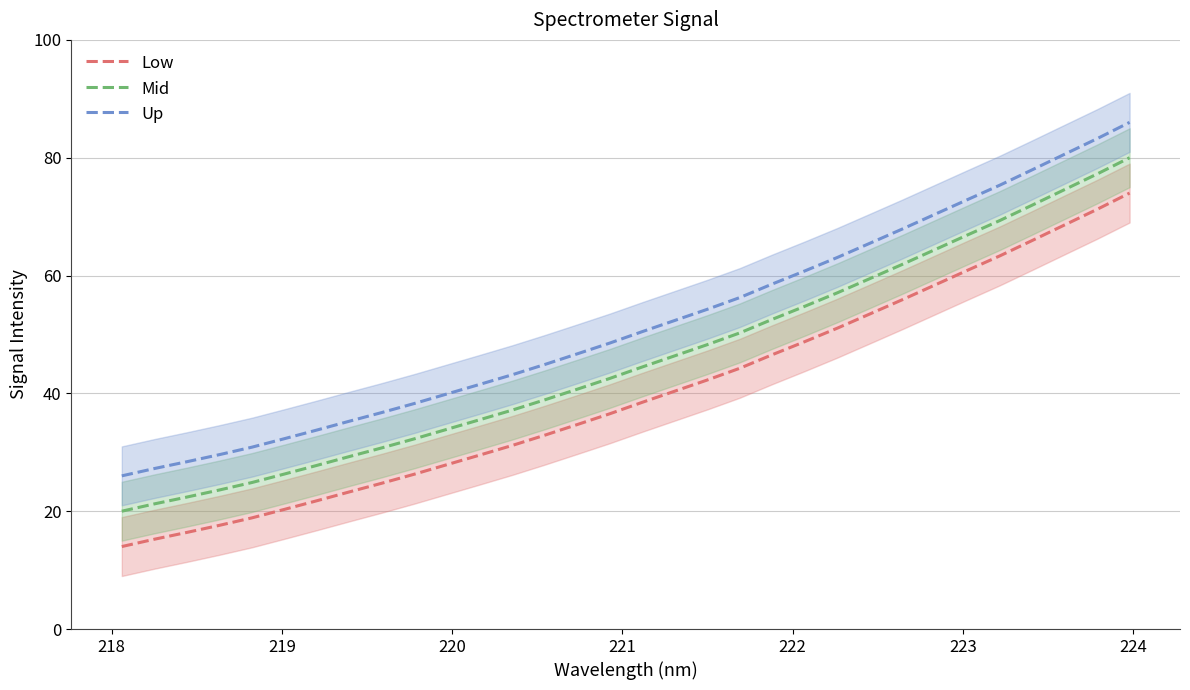

Which series has the largest total across all categories?

Up